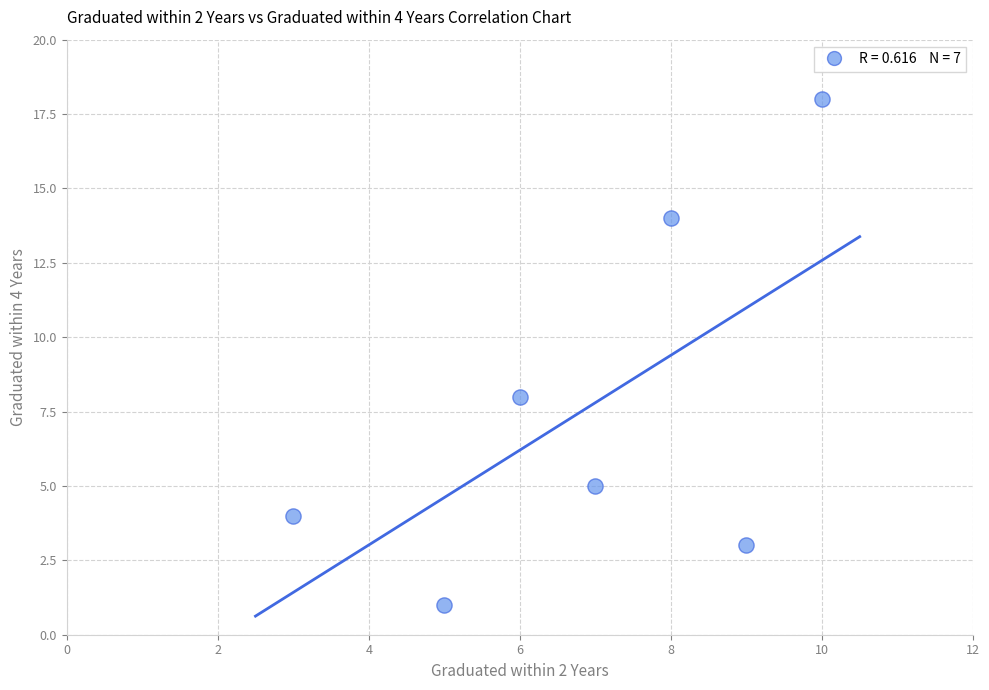

What is the average X value?

7